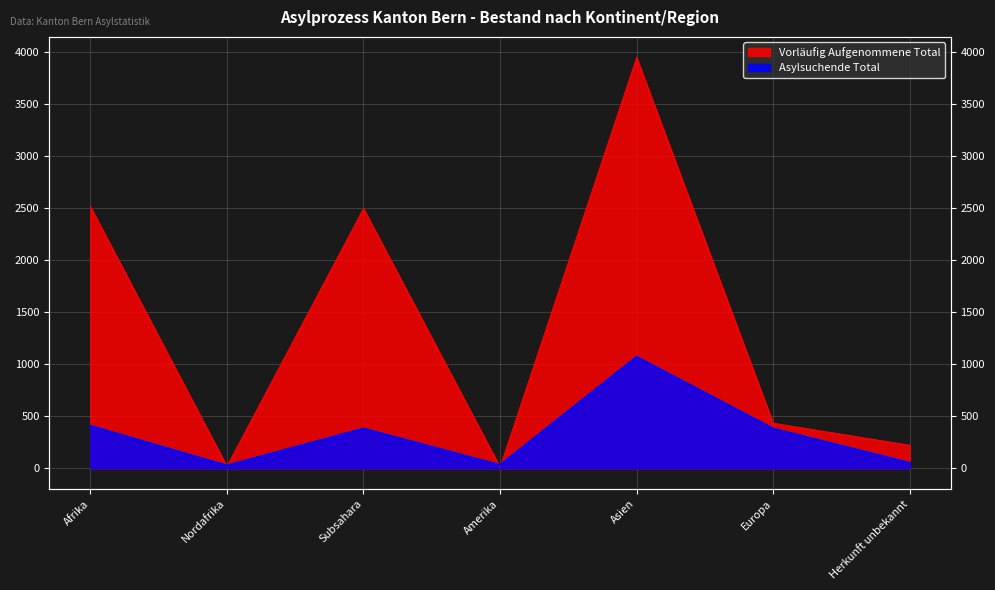

How many series are shown in this chart?

2